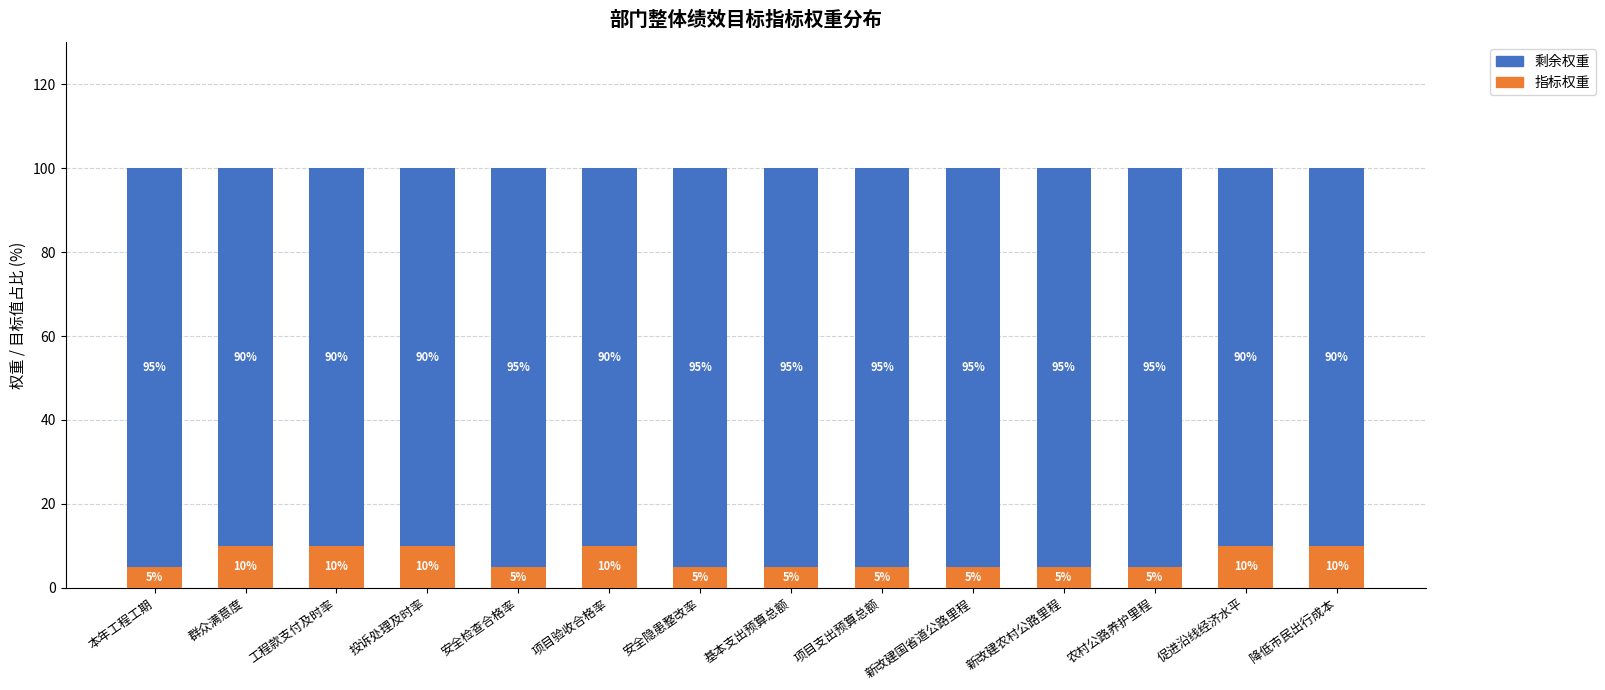

What is the total value across all series at 新改建国省道公路里程?

100